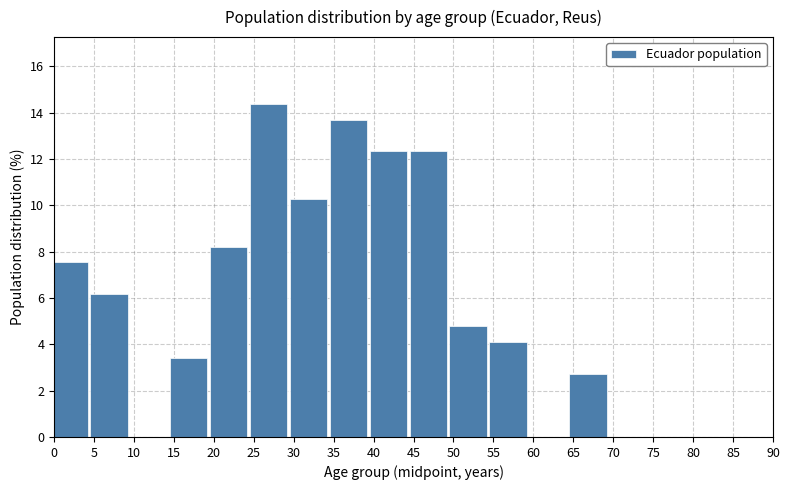

Reading left to right, extract all data points from this chart.

0=7.5	5=6.2	10=0.0	15=3.4	20=8.2	25=14.4	30=10.3	35=13.7	40=12.3	45=12.3	50=4.8	55=4.1	60=0.0	65=2.7	70=0.0	75=0.0	80=0.0	85=0.0